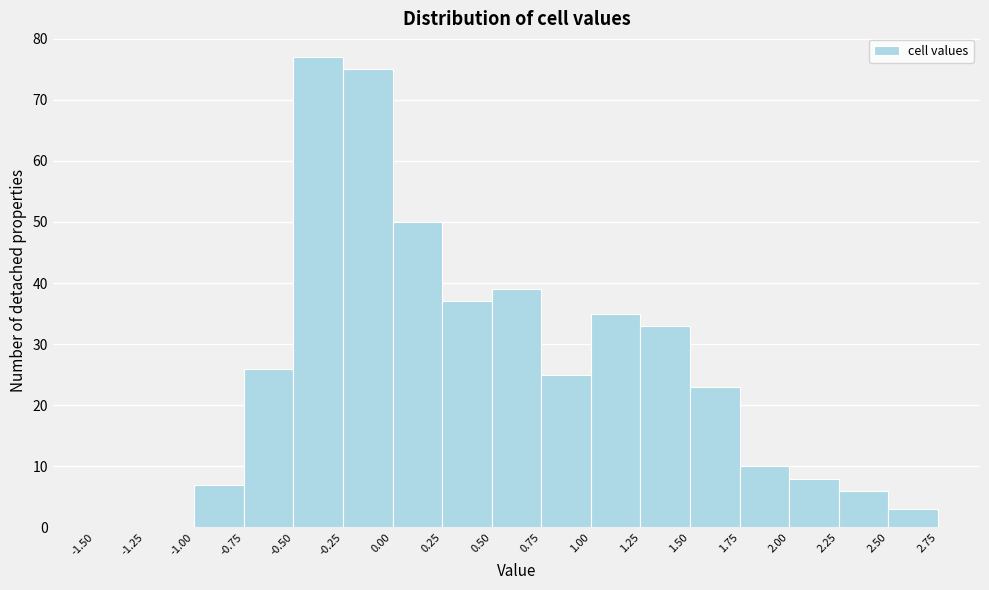

Which range on the x-axis has the tallest bar?

-0.50 to -0.25